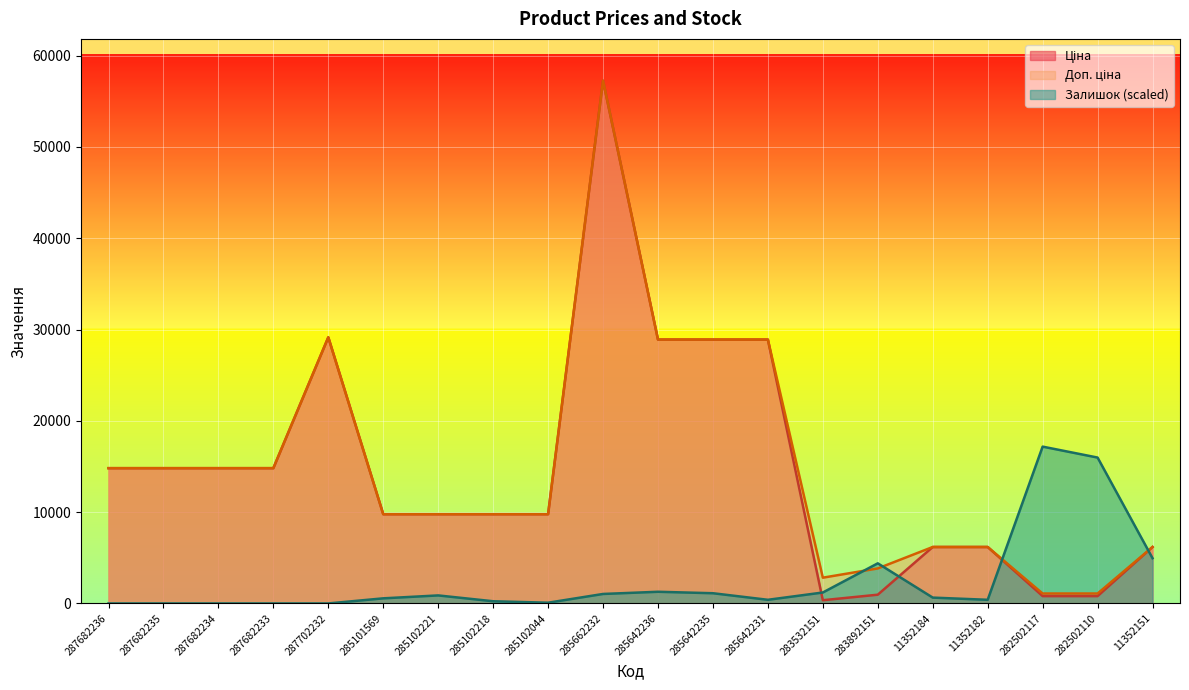

Reading left to right, extract all data points from this chart.

Ціна: 287682236=14817.6	287682235=14817.6	287682234=14817.6	287682233=14817.6	287702232=29152.3	285101569=9775.5	285102221=9775.5	285102218=9775.5	285102044=9775.5	285662232=57258.0	285642236=28901.7	285642235=28901.7	285642231=28901.7	283532151=352.6	283892151=958.4	11352184=6182.6	11352182=6182.6	282502117=802.1	282502110=802.1	11352151=6182.6
Доп. ціна: 287682236=14817.6	287682235=14817.6	287682234=14817.6	287682233=14817.6	287702232=29152.3	285101569=9775.5	285102221=9775.5	285102218=9775.5	285102044=9775.5	285662232=57258.0	285642236=28901.7	285642235=28901.7	285642231=28901.7	283532151=2821.2	283892151=3833.8	11352184=6182.6	11352182=6182.6	282502117=1087.0	282502110=1087.0	11352151=6182.6
Залишок: 287682236=0.0	287682235=0.0	287682234=0.0	287682233=0.0	287702232=0.0	285101569=559.3	285102221=878.8	285102218=239.7	285102044=79.9	285662232=1038.6	285642236=1278.3	285642235=1118.5	285642231=399.5	283532151=1198.4	283892151=4394.2	11352184=639.2	11352182=399.5	282502117=17177.4	282502110=15979.0	11352151=4953.5